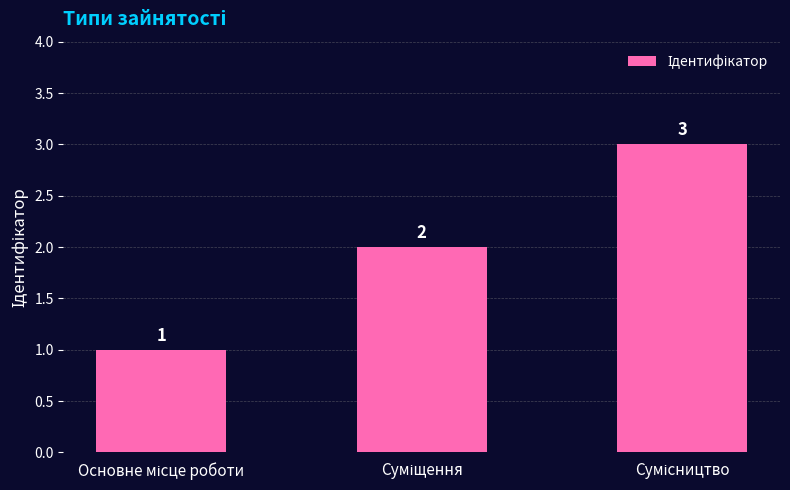

How many values are between 1 and 3?

3